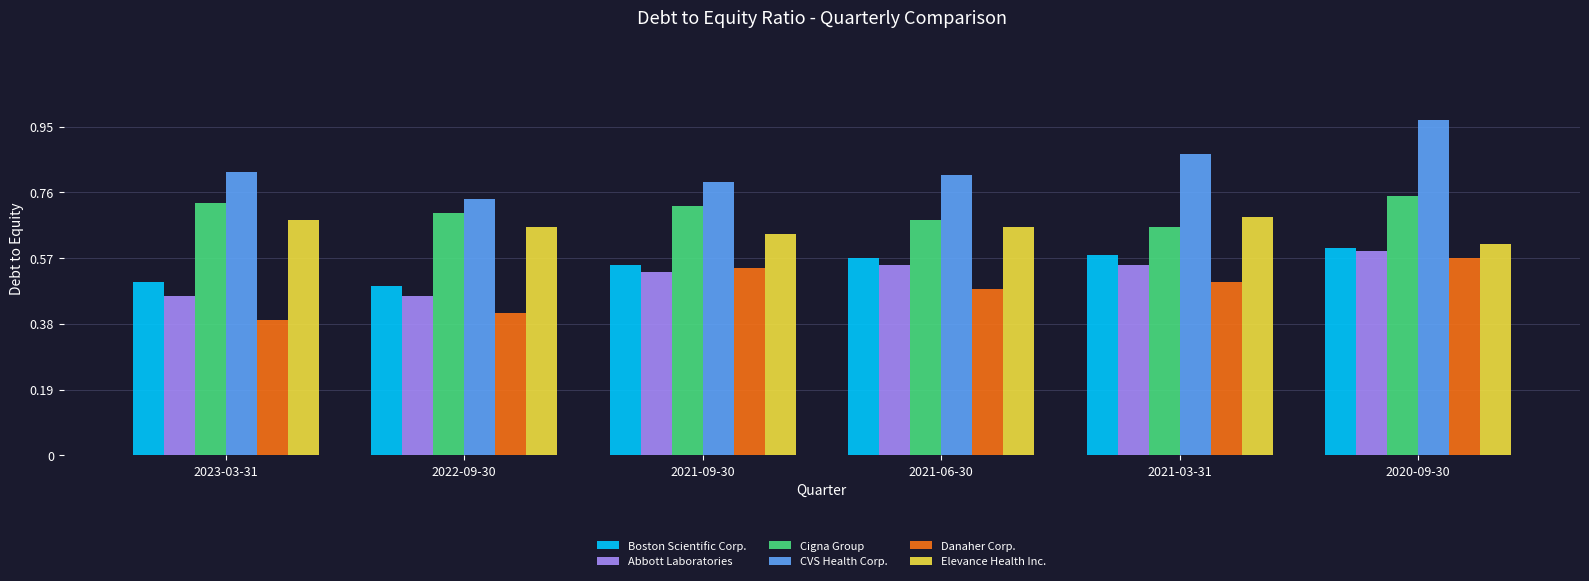

Count the Abbott Laboratories values in the range 0 to 1.

6